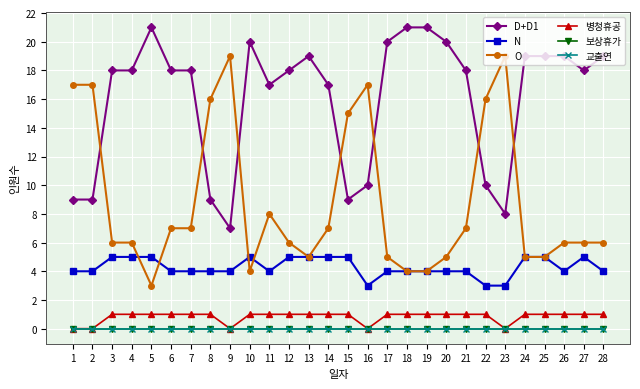

In N, how many points are higher than both neighbors (excluding endpoints)?

2